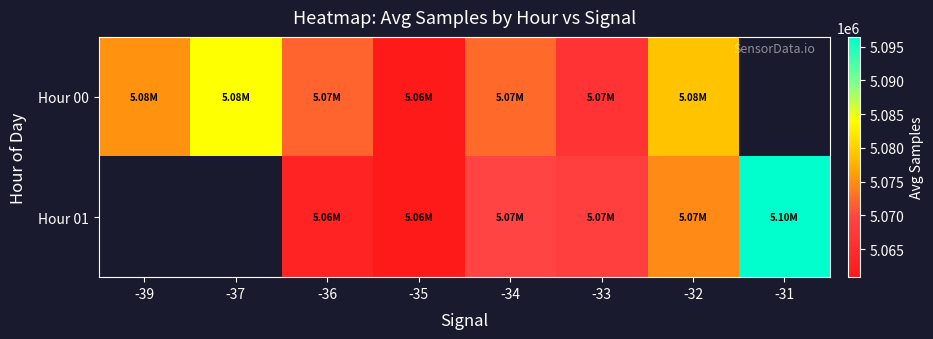

How many positive values does the Hour 00 series have?

7